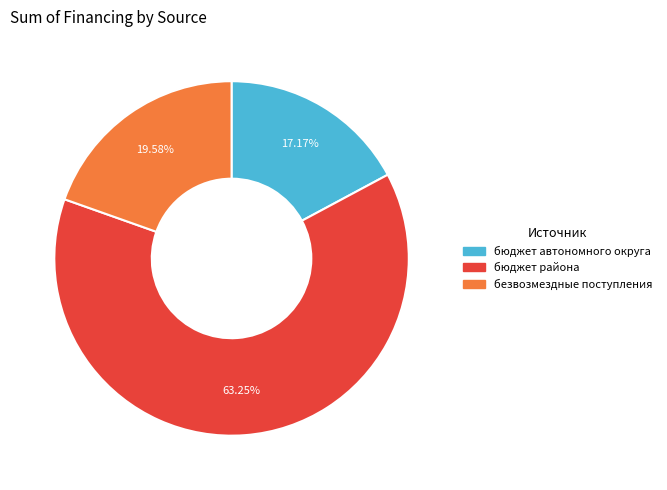

Does any single category account for the majority?

Yes